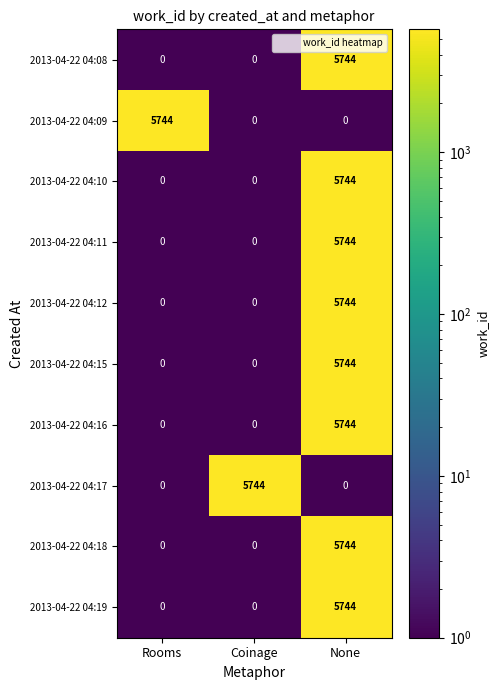

What is the difference between the 2013-04-22 04:09 values at Rooms and None?

5744